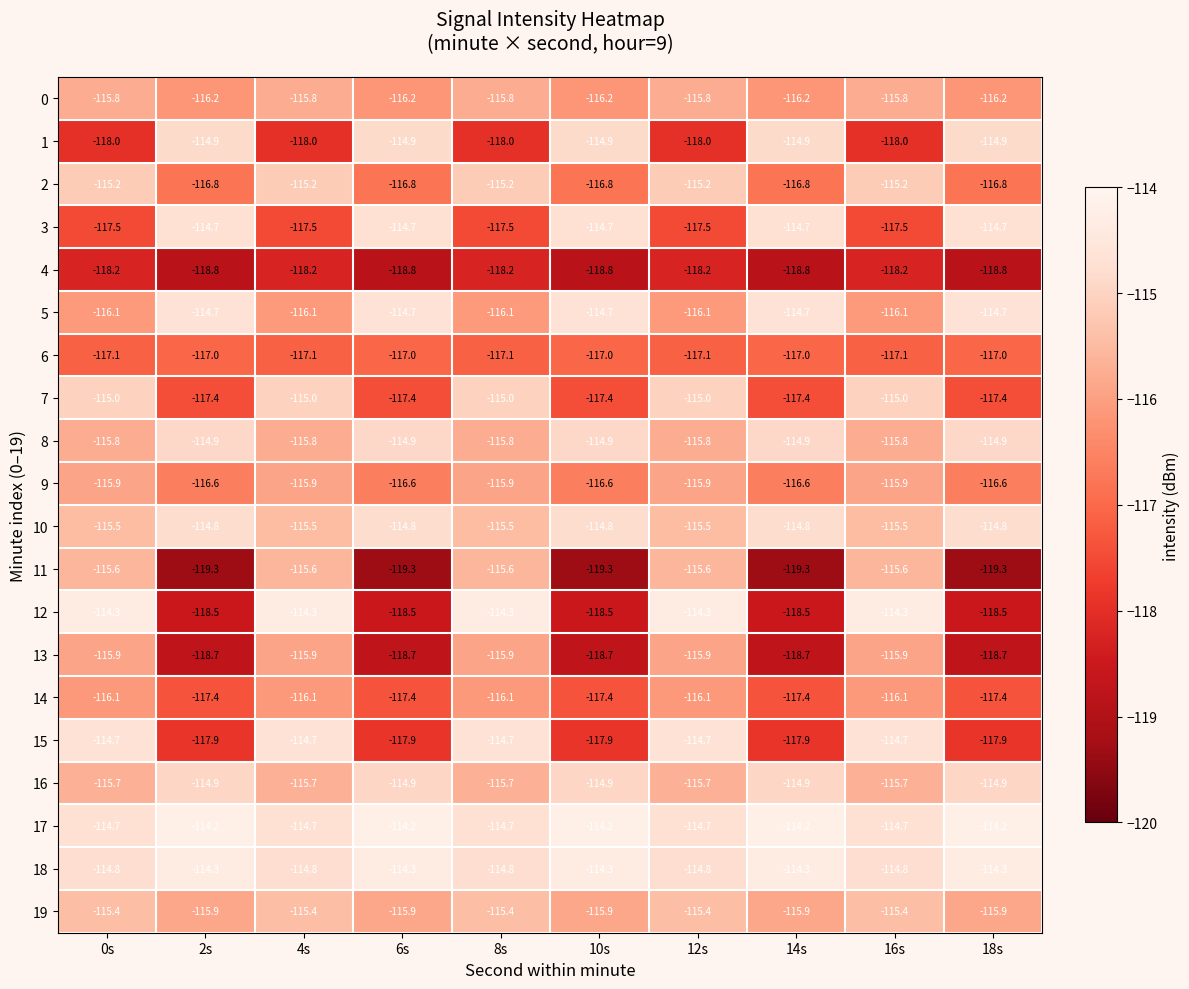

What is the sum of the 15 values at 4s and 6s?

-232.6